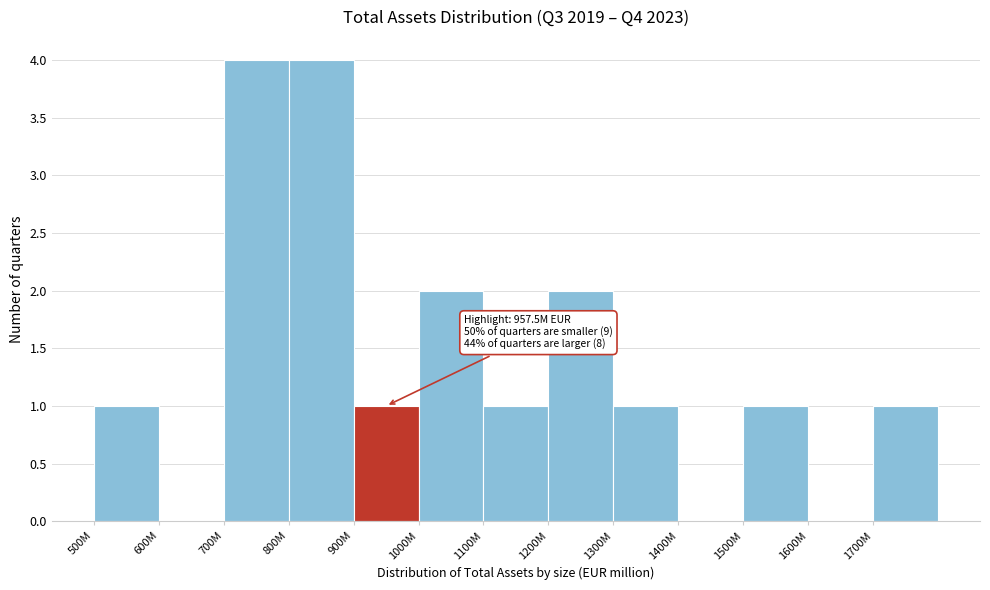

Reading right to left, transcribe all the data shown in this chart.

1700M=1	1600M=0	1500M=1	1400M=0	1300M=1	1200M=2	1100M=1	1000M=2	900M=1	800M=4	700M=4	600M=0	500M=1